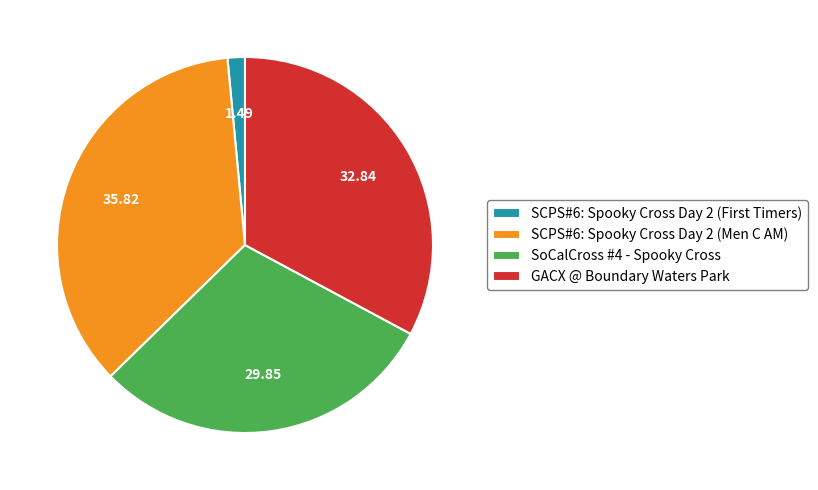

Does SCPS#6: Spooky Cross Day 2 (Men C AM) represent more than half of the total?

No